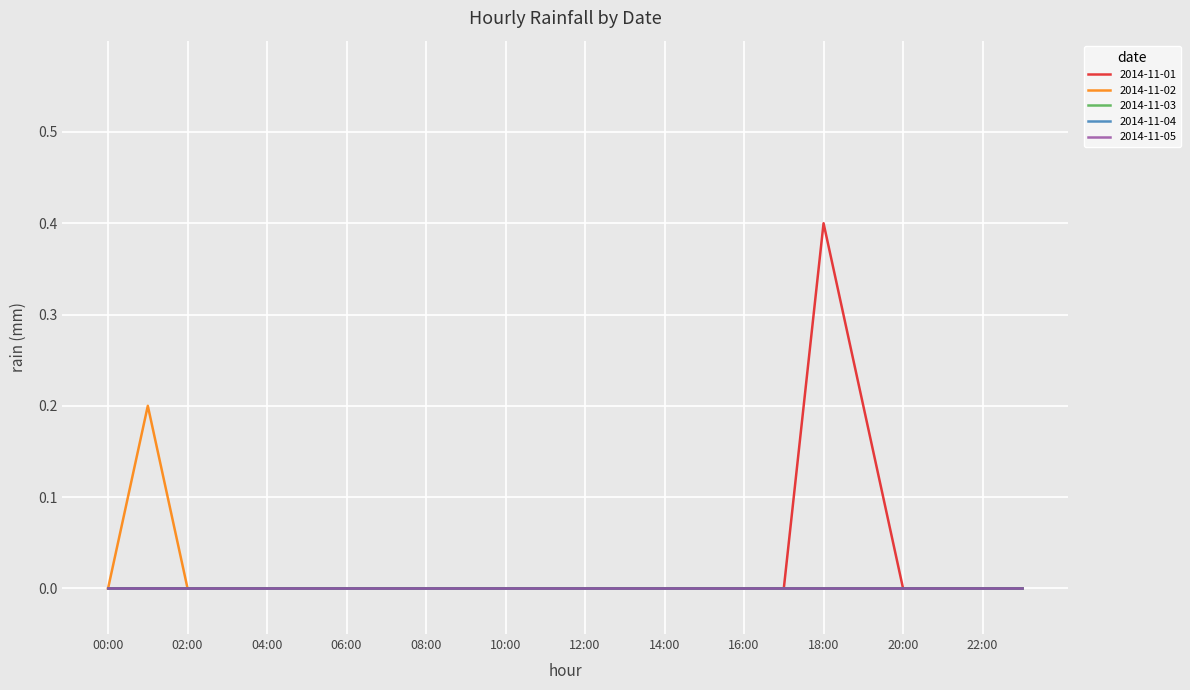

What is the label of the 17th point from the right?

07:00